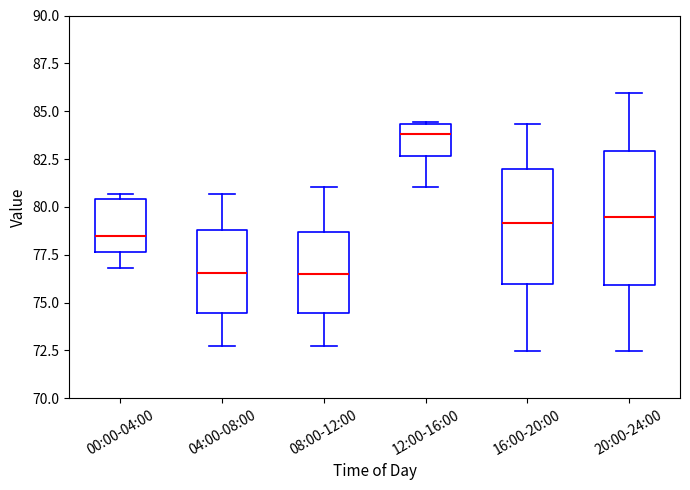

Reading left to right, read every box against the y-axis: the position of its median line, the range the box covers, and the ends of its whiskers. The values are not printed on the chart, so give them approximately, as read against the axis.

00:00-04:00: median 78.5, box 77.5 to 80.5, whiskers 77.0 to 80.5 (just above the box's upper edge)
04:00-08:00: median 76.5, box 74.5 to 79.0, whiskers 72.5 to 80.5
08:00-12:00: median 76.5, box 74.5 to 78.5, whiskers 72.5 to 81.0
12:00-16:00: median 84.0, box 82.5 to 84.5, whiskers 81.0 to 84.5
16:00-20:00: median 79.0, box 76.0 to 82.0, whiskers 72.5 to 84.5
20:00-24:00: median 79.5, box 76.0 to 83.0, whiskers 72.5 to 86.0